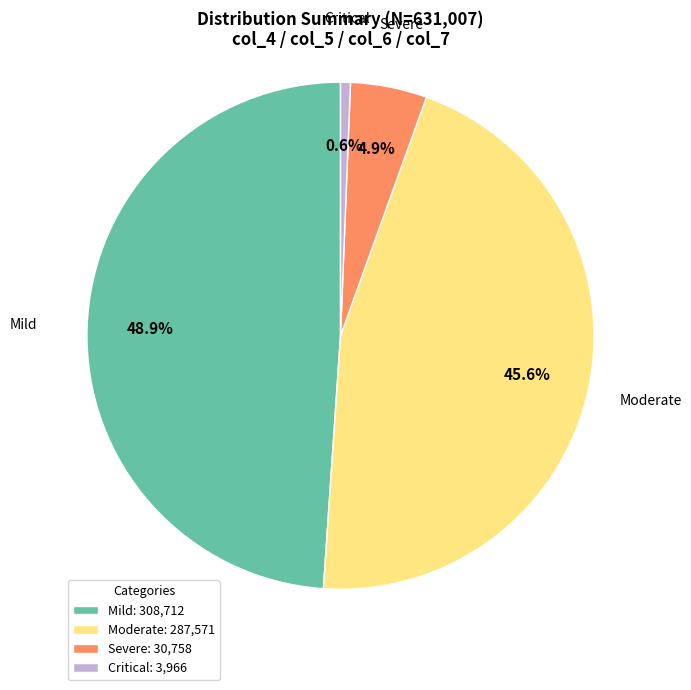

Between Moderate and Severe, which is larger?

Moderate